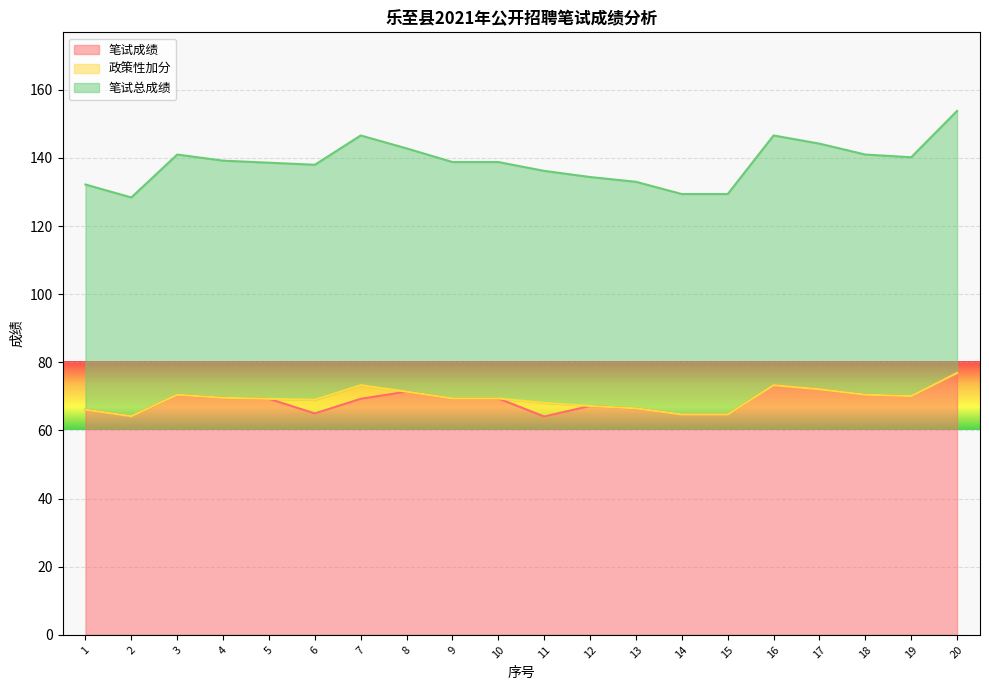

What is the total value across all series at 13?

133.0